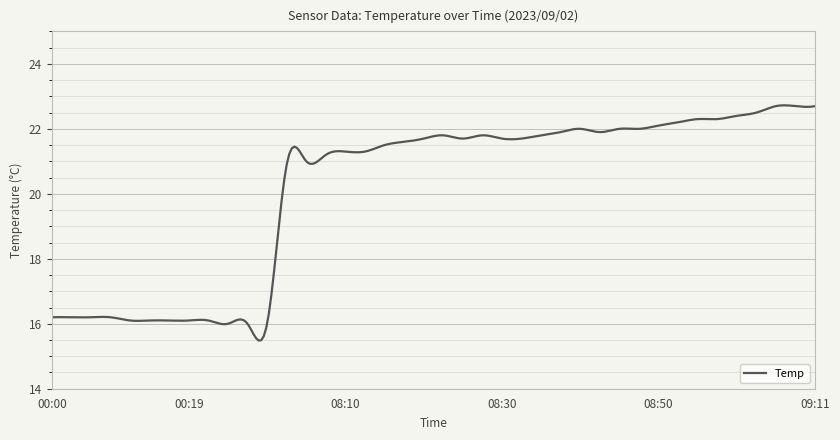

How many lines are shown in the chart?

1